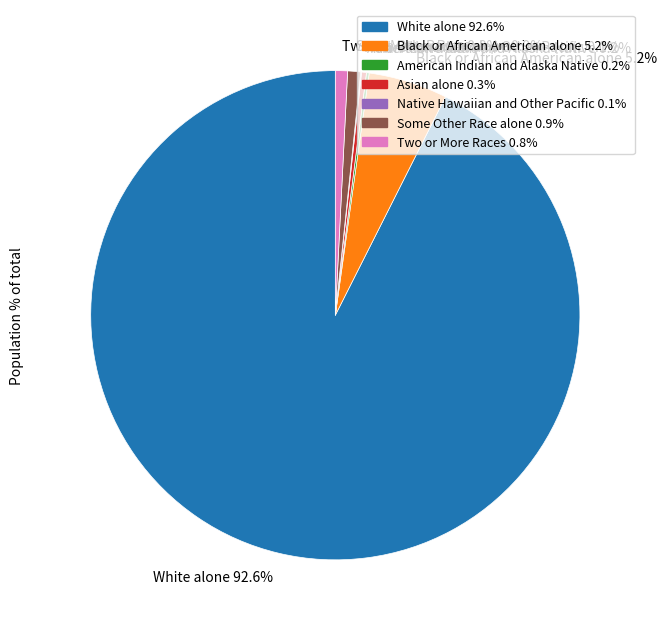

To the nearest percent, what is the average slice percentage?

14%